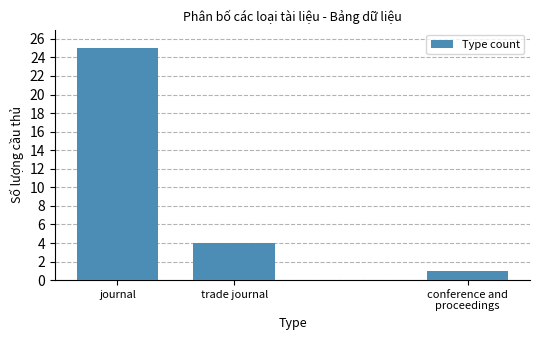

How many series are shown in this chart?

1